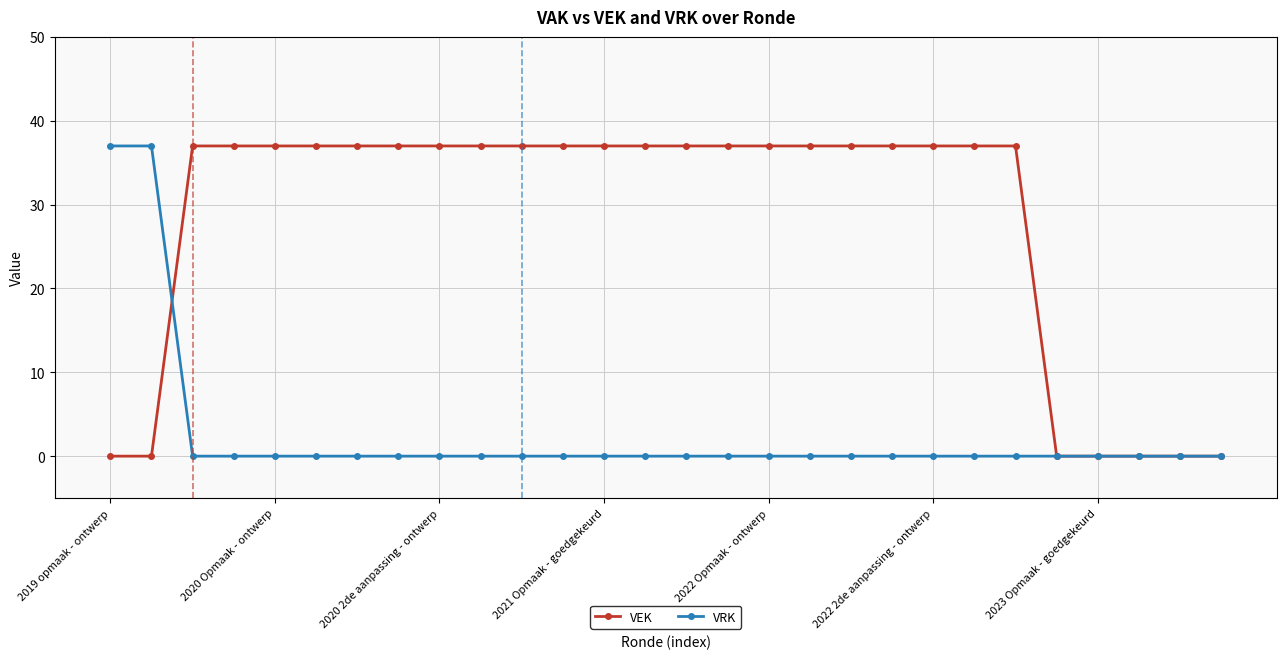

What is the value of the VEK point at the 20th from the left?

37